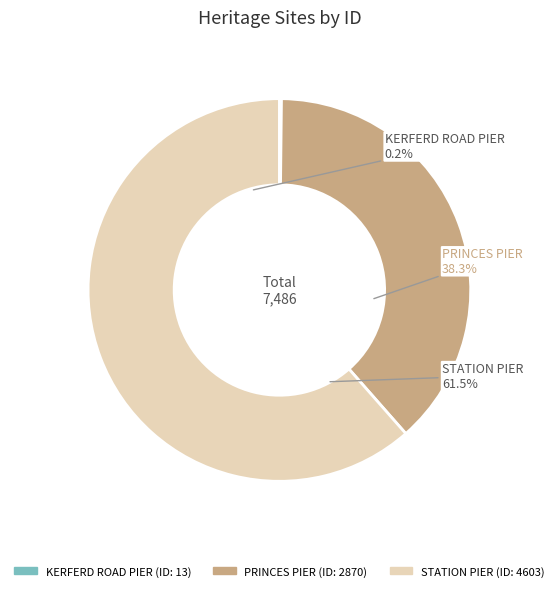

How much of the chart is everything except STATION PIER?

38.5%